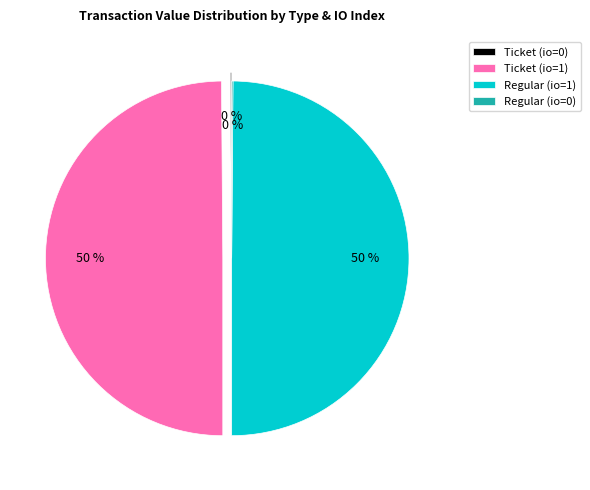

Approximately how many times larger is the value at Ticket (io=1) compared to Regular (io=1)?

1.0